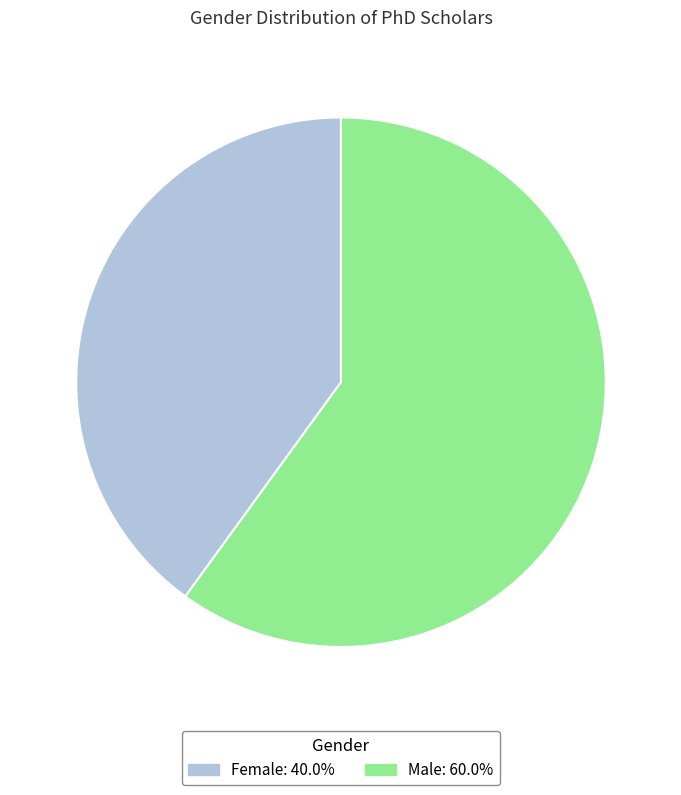

Combined, do Male and Female account for over 50%?

Yes